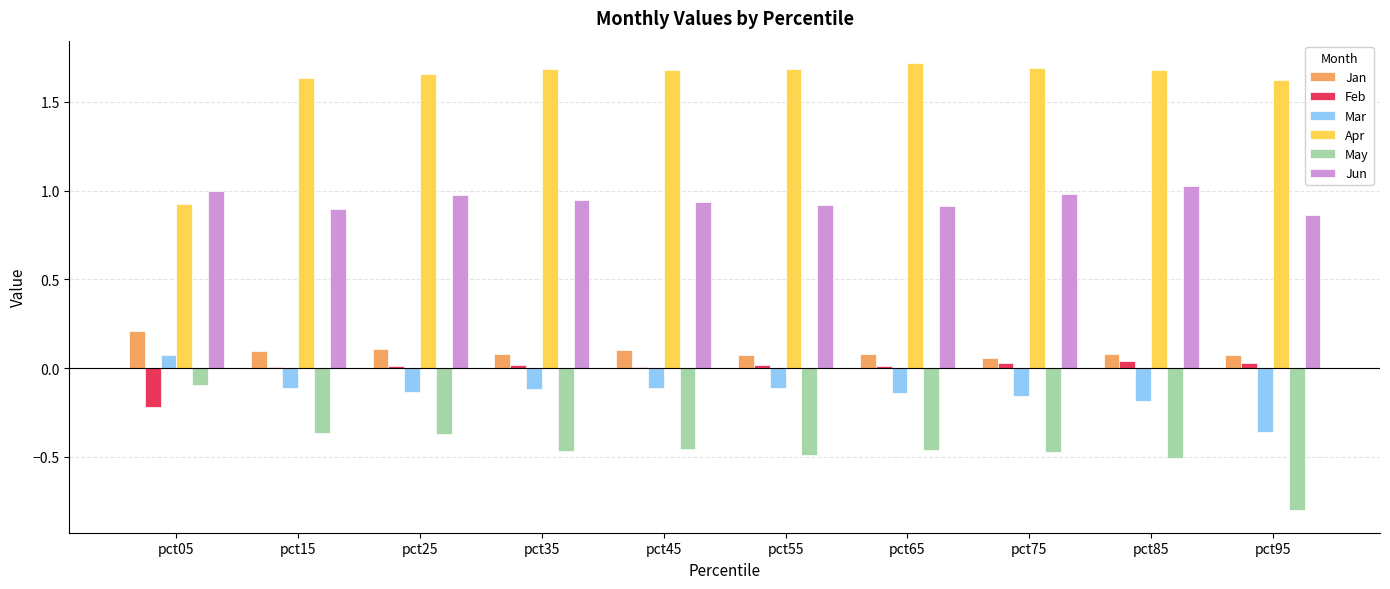

At which label does Jan reach its peak?

pct05